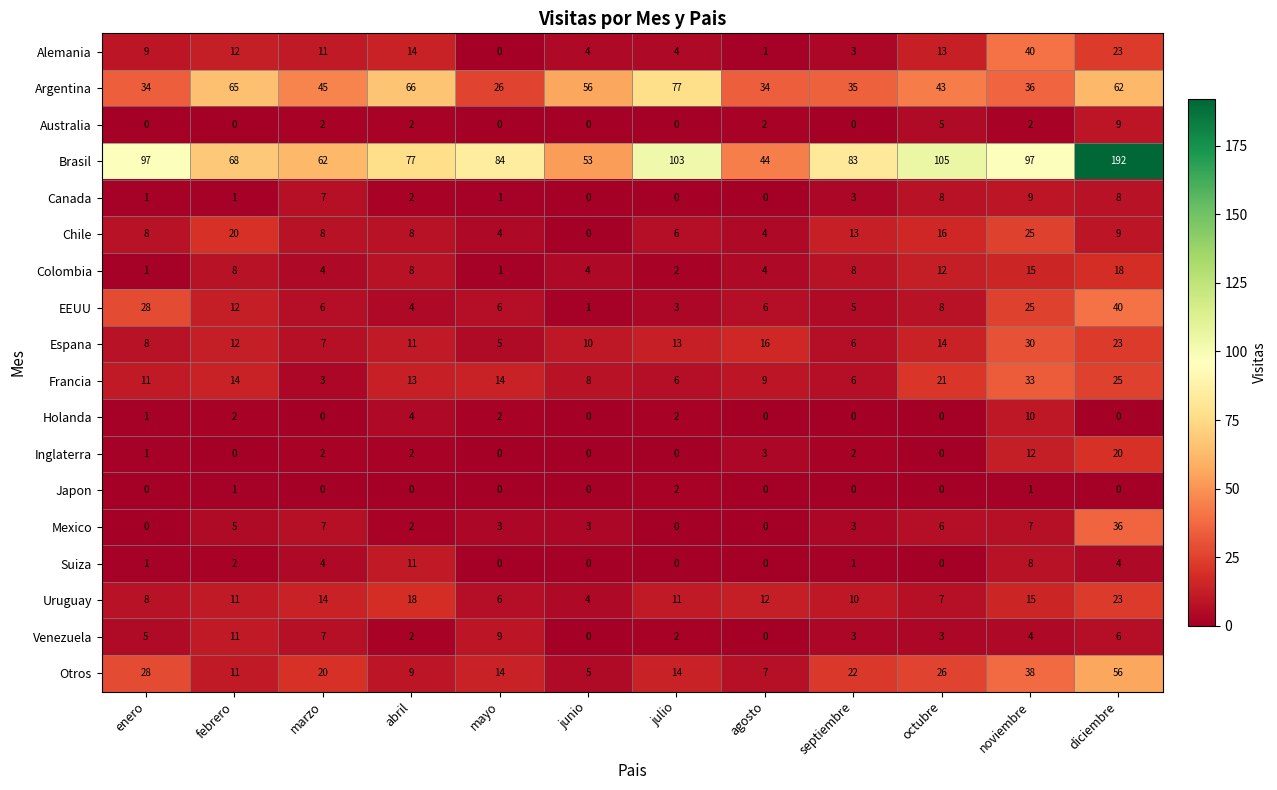

Which series has the largest range (max minus min)?

Brasil